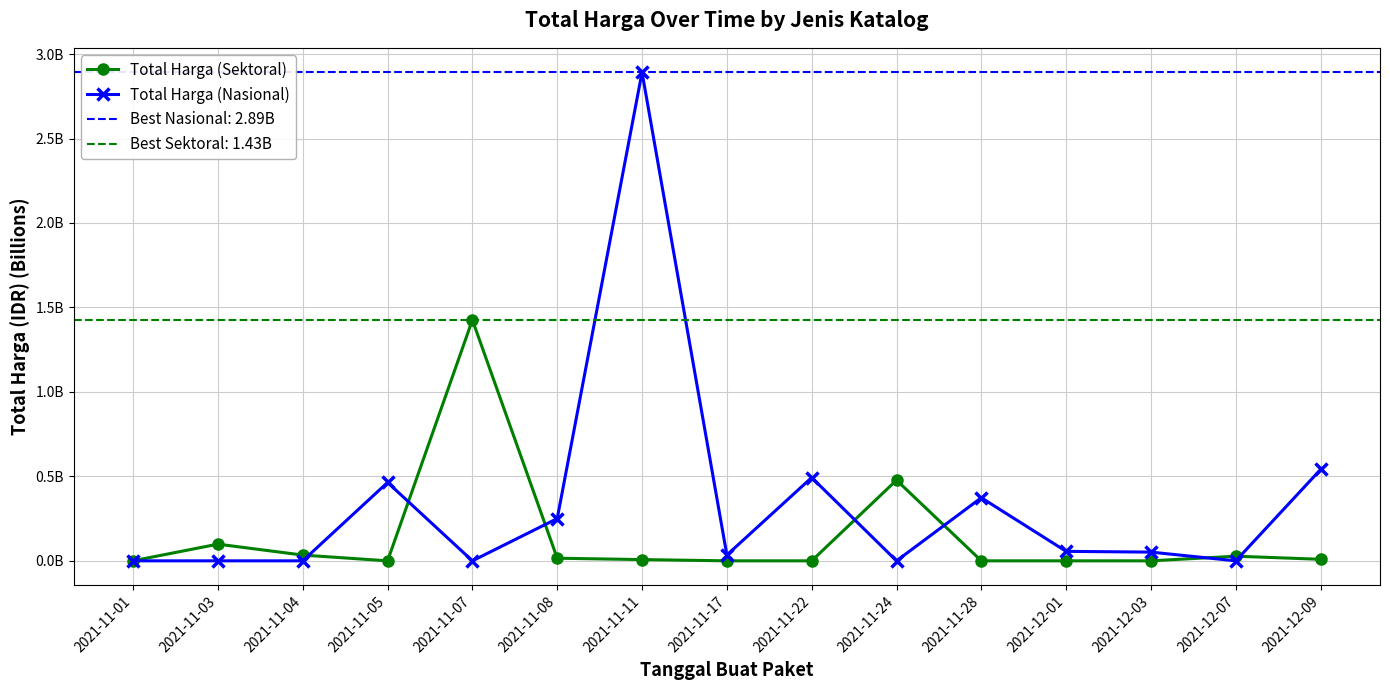

How many intersections are there between Total Harga (Sektoral) and Total Harga (Nasional)?

7